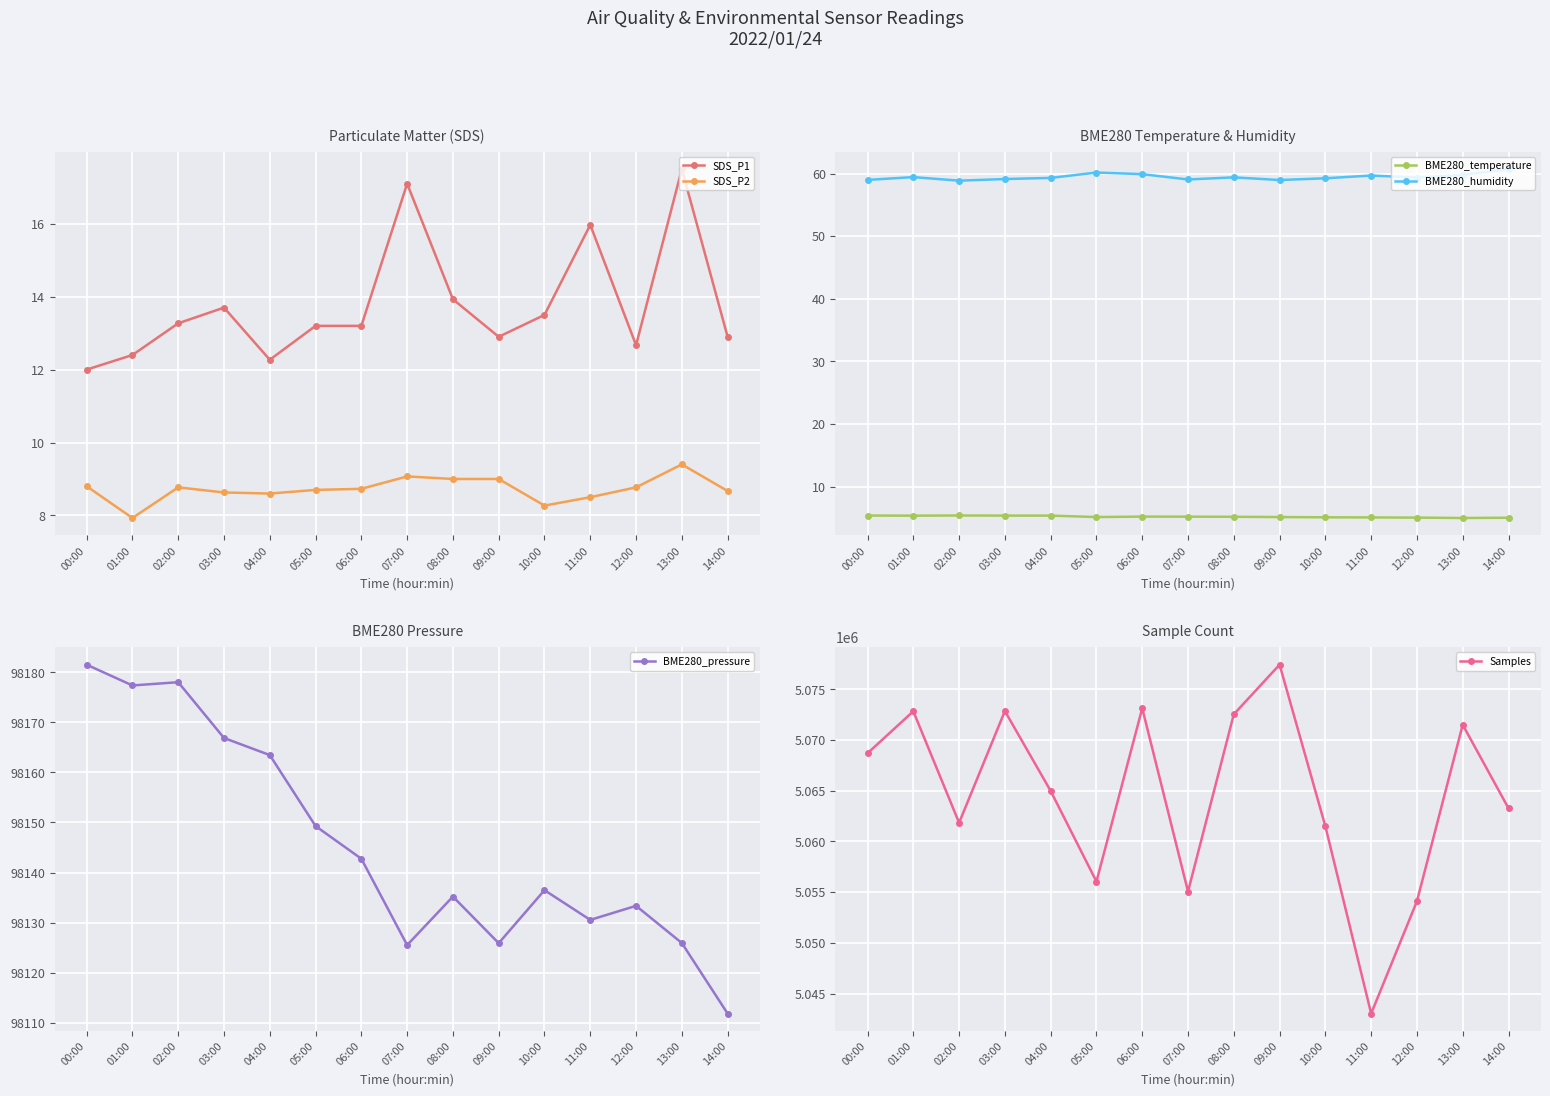

The BME280_pressure series shows 40958.4 at 09:00. True or false?

False